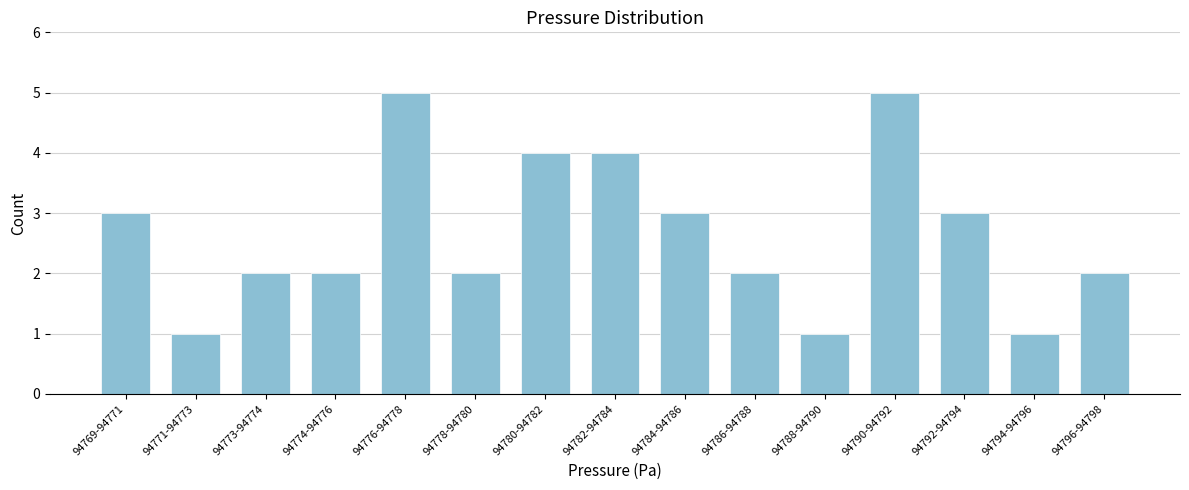

Reading left to right, transcribe all the data shown in this chart.

94769-94771=3	94771-94773=1	94773-94774=2	94774-94776=2	94776-94778=5	94778-94780=2	94780-94782=4	94782-94784=4	94784-94786=3	94786-94788=2	94788-94790=1	94790-94792=5	94792-94794=3	94794-94796=1	94796-94798=2